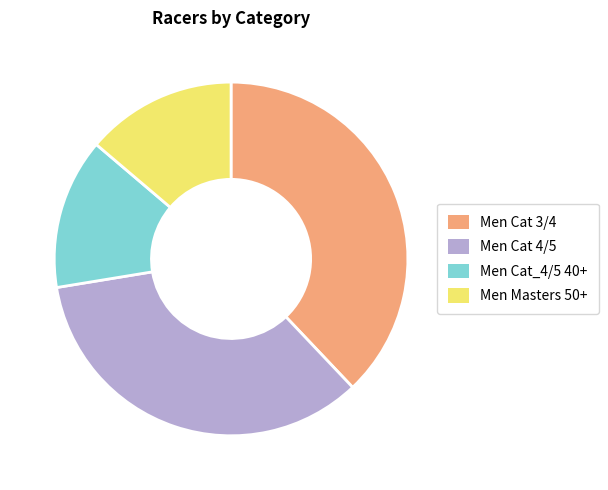

Does any single category account for the majority?

No